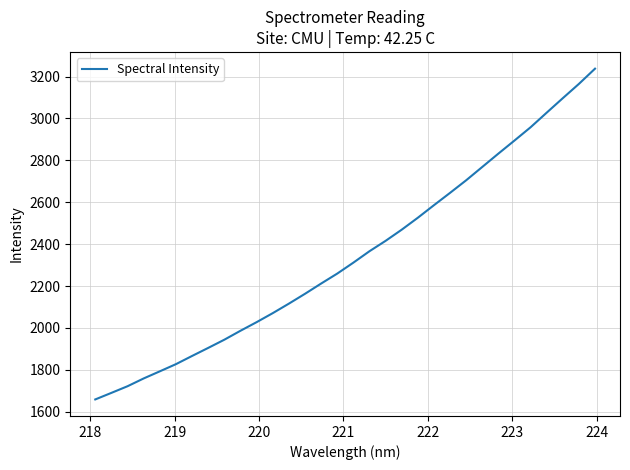

How many categories are shown in the chart?

32